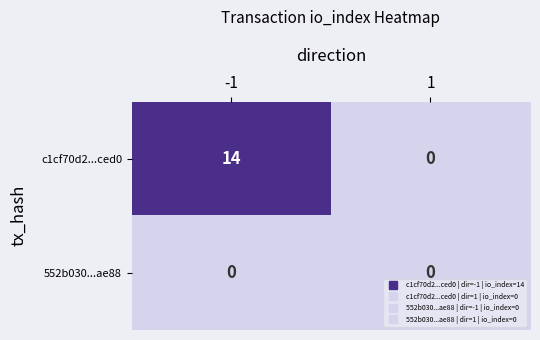

At which category is the sum across all series the highest?

-1